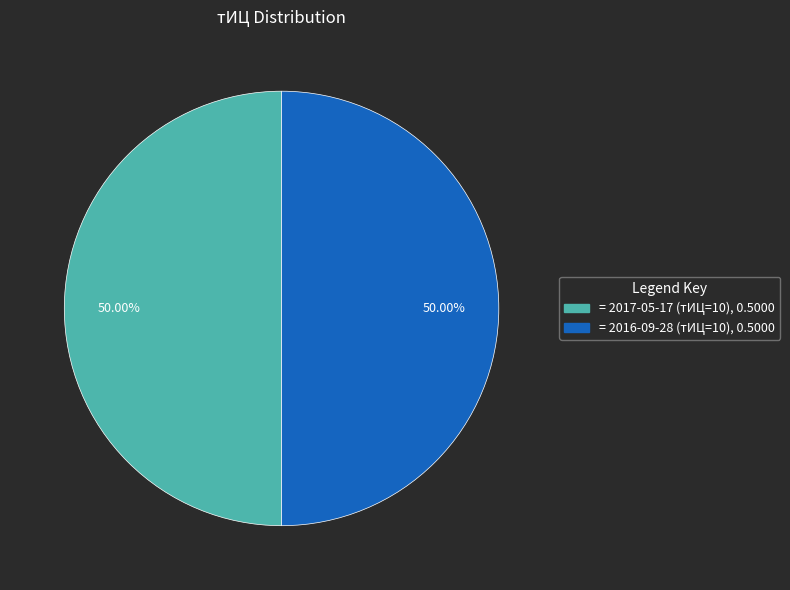

How many segments does this pie chart have?

2